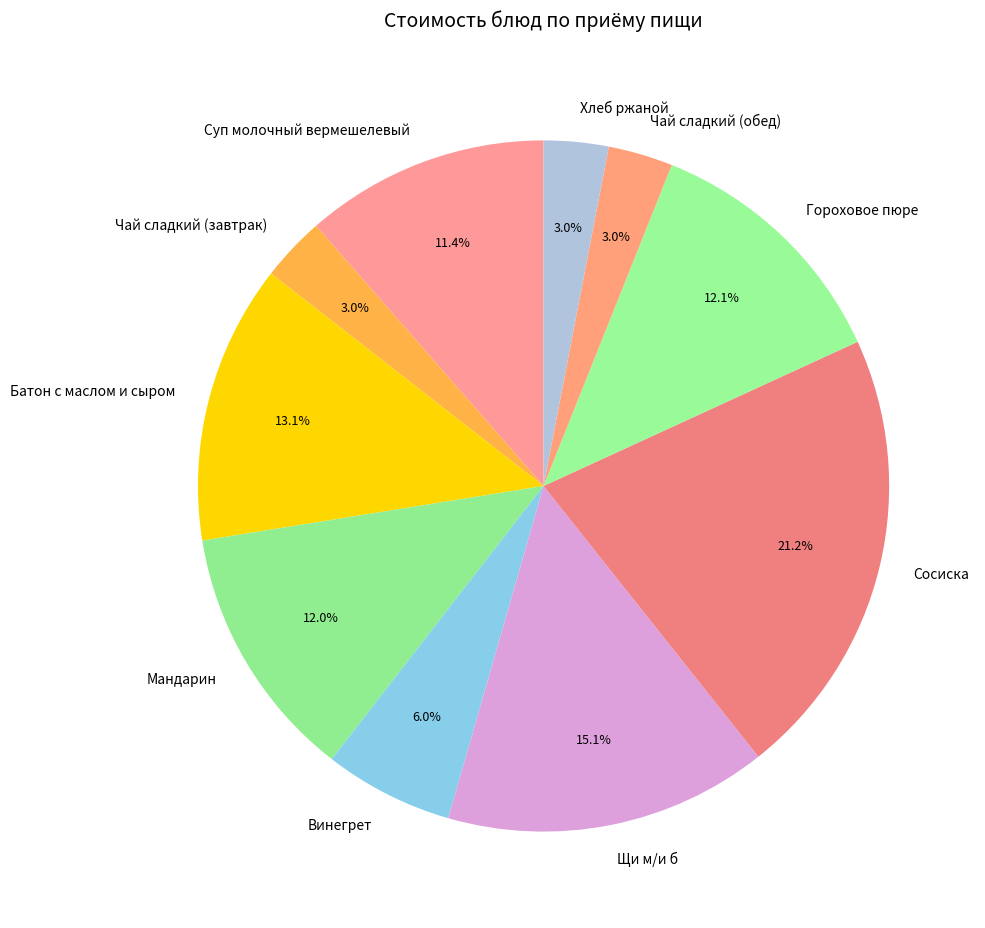

Does Гороховое пюре account for over 50% of the chart?

No